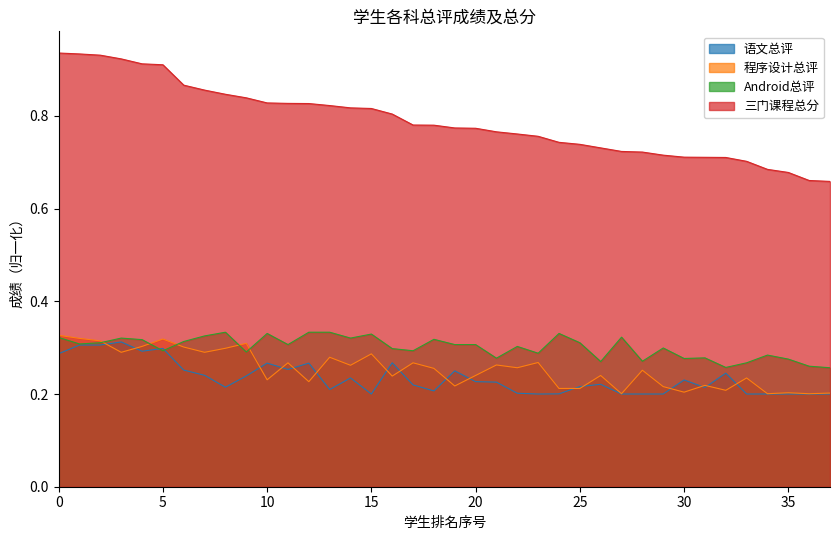

Reading right to left, list all the values displayed in this chart.

语文总评: 0.2	0.2	0.2	0.2	0.2	0.2	0.2	0.2	0.2	0.2	0.2	0.2	0.2	0.2	0.2	0.2	0.2	0.2	0.2	0.2	0.2	0.3	0.2	0.2	0.2	0.3	0.3	0.3	0.2	0.2	0.2	0.3	0.3	0.3	0.3	0.3	0.3	0.3
程序设计总评: 0.2	0.2	0.2	0.2	0.2	0.2	0.2	0.2	0.2	0.3	0.2	0.2	0.2	0.2	0.3	0.3	0.3	0.2	0.2	0.3	0.3	0.2	0.3	0.3	0.3	0.2	0.3	0.2	0.3	0.3	0.3	0.3	0.3	0.3	0.3	0.3	0.3	0.3
Android总评: 0.3	0.3	0.3	0.3	0.3	0.3	0.3	0.3	0.3	0.3	0.3	0.3	0.3	0.3	0.3	0.3	0.3	0.3	0.3	0.3	0.3	0.3	0.3	0.3	0.3	0.3	0.3	0.3	0.3	0.3	0.3	0.3	0.3	0.3	0.3	0.3	0.3	0.3
三门课程总分: 0.7	0.7	0.7	0.7	0.7	0.7	0.7	0.7	0.7	0.7	0.7	0.7	0.7	0.7	0.8	0.8	0.8	0.8	0.8	0.8	0.8	0.8	0.8	0.8	0.8	0.8	0.8	0.8	0.8	0.8	0.9	0.9	0.9	0.9	0.9	0.9	0.9	0.9